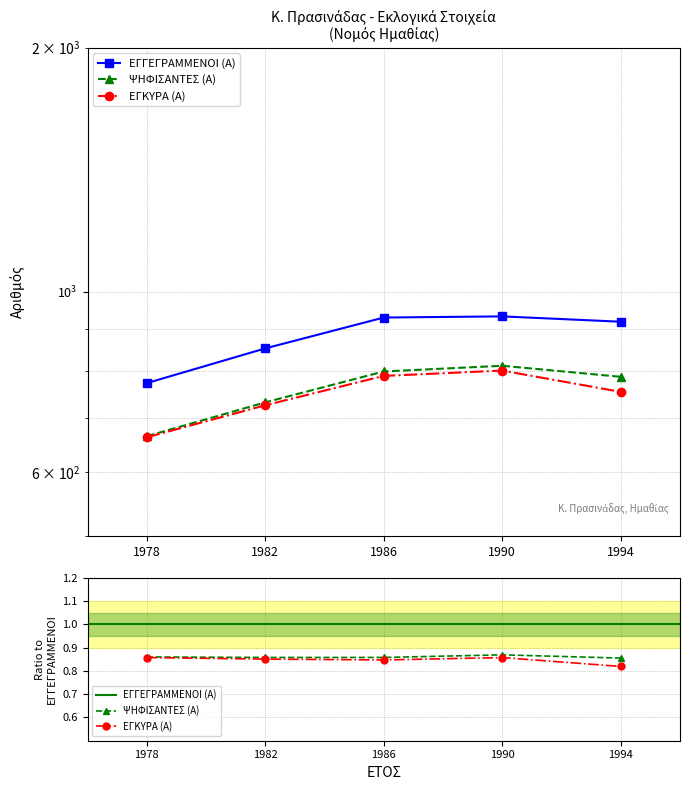

Where is ΕΓΓΕΓΡΑΜΜΕΝΟΙ (Α) nearest to the value 852?

1982